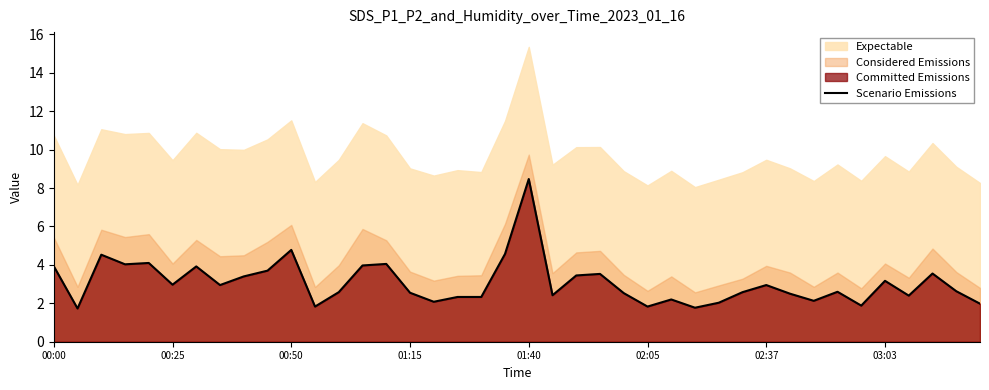

What is the value of the 8th point from the left?

3.0